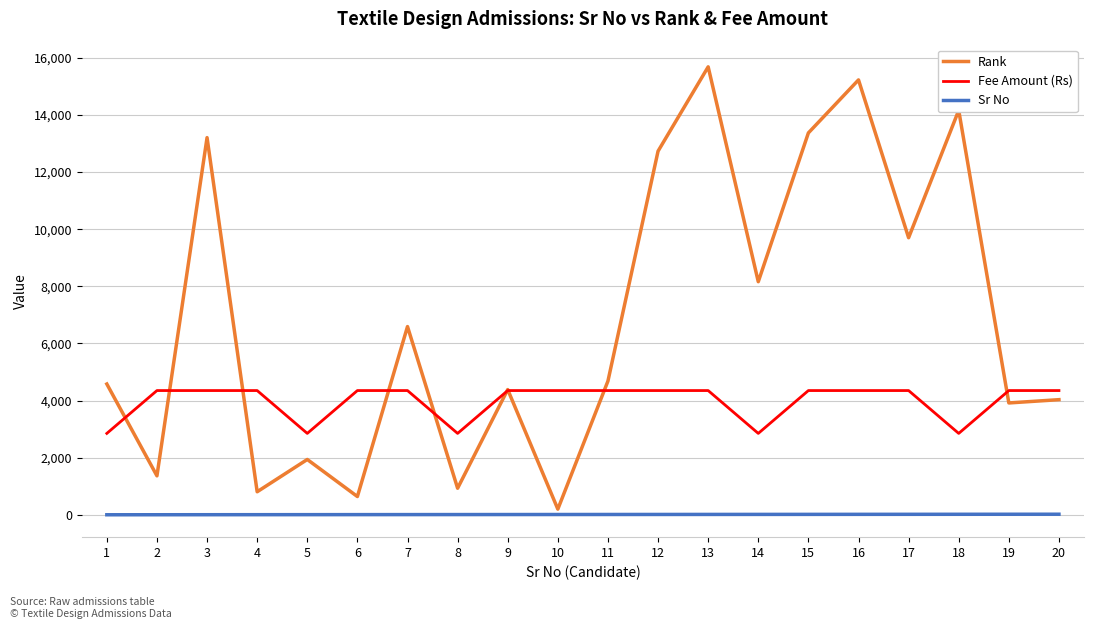

True or false: Fee Amount (Rs) and Sr No cross at least once.

False